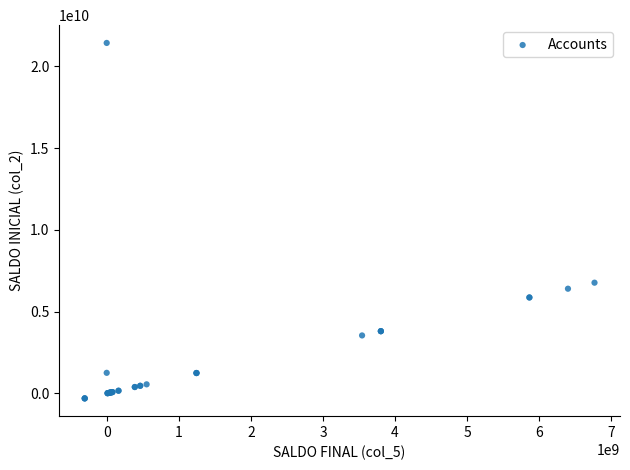

What Y value in the scatter plot is closest to 10558514278?

6767394110.6